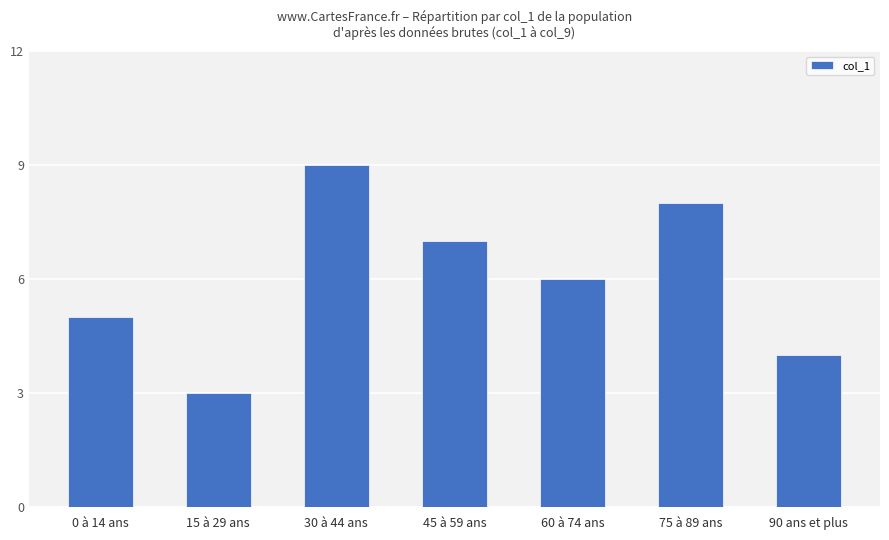

True or false: the data shows 4 at 90 ans et plus.

True